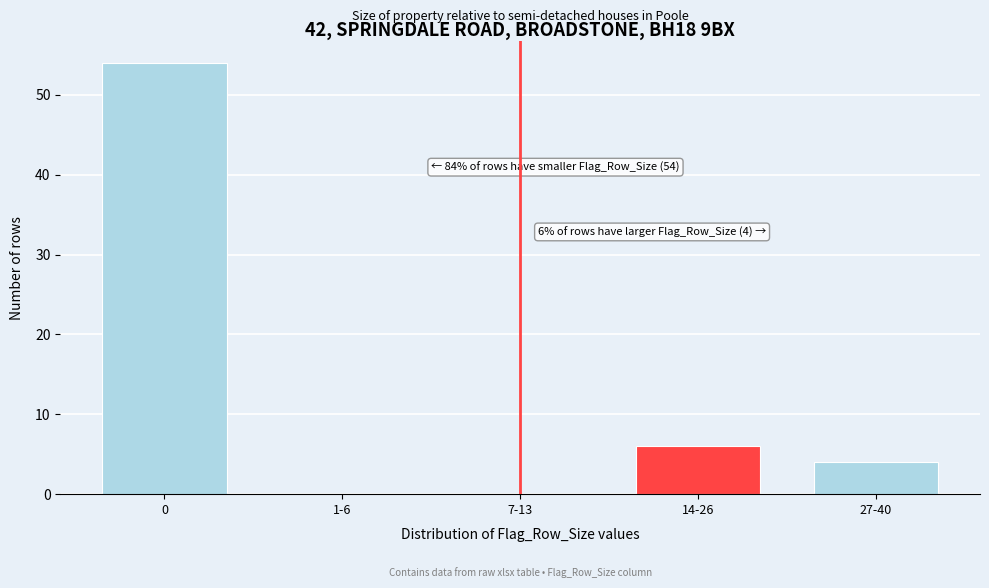

Reading left to right, extract all data points from this chart.

0=54	1-6=0	7-13=0	14-26=6	27-40=4